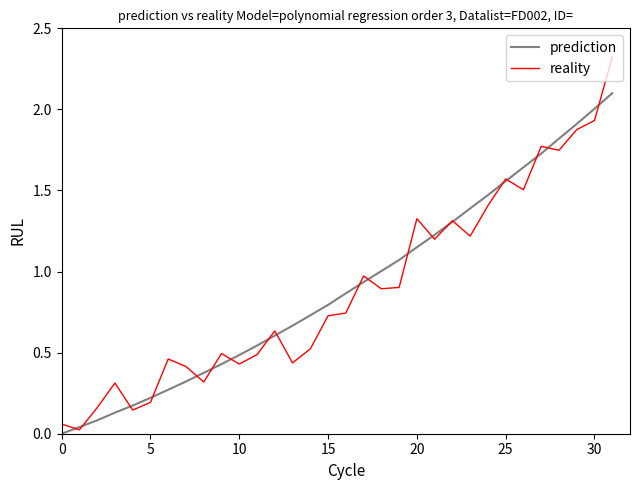

Which series has the largest range (max minus min)?

reality